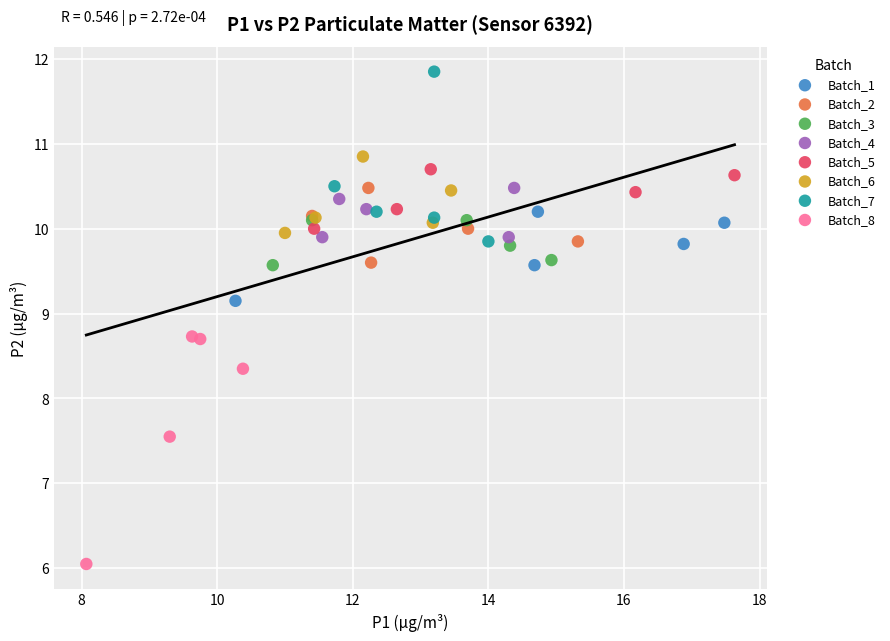

Which series reaches the maximum Y coordinate?

Batch_7